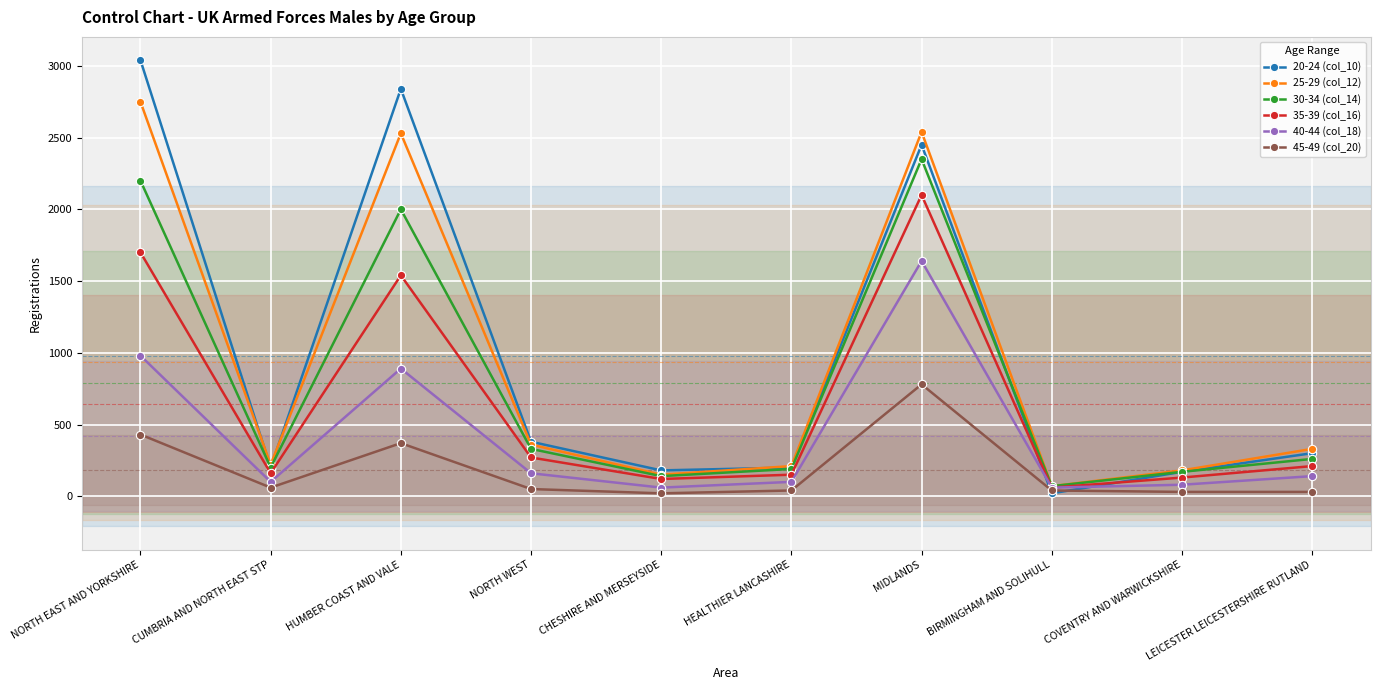

What is the value of the 40-44 (col_18) point at the 2nd from the left?

100